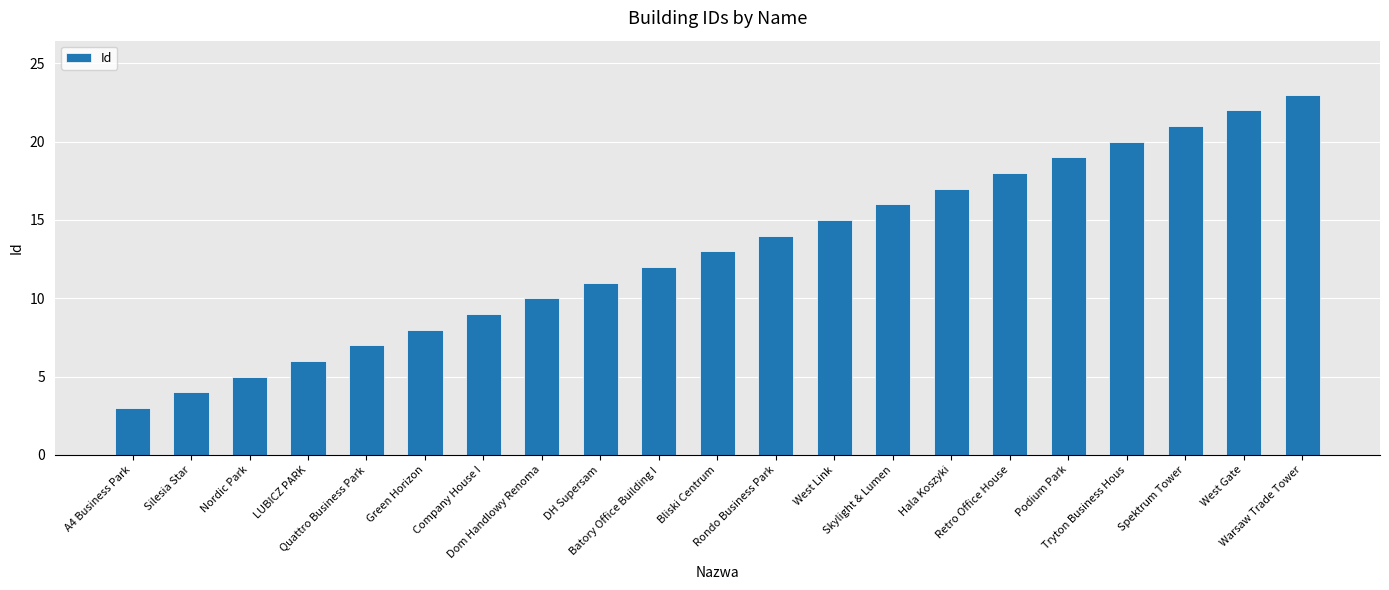

How many bars are there in total?

21